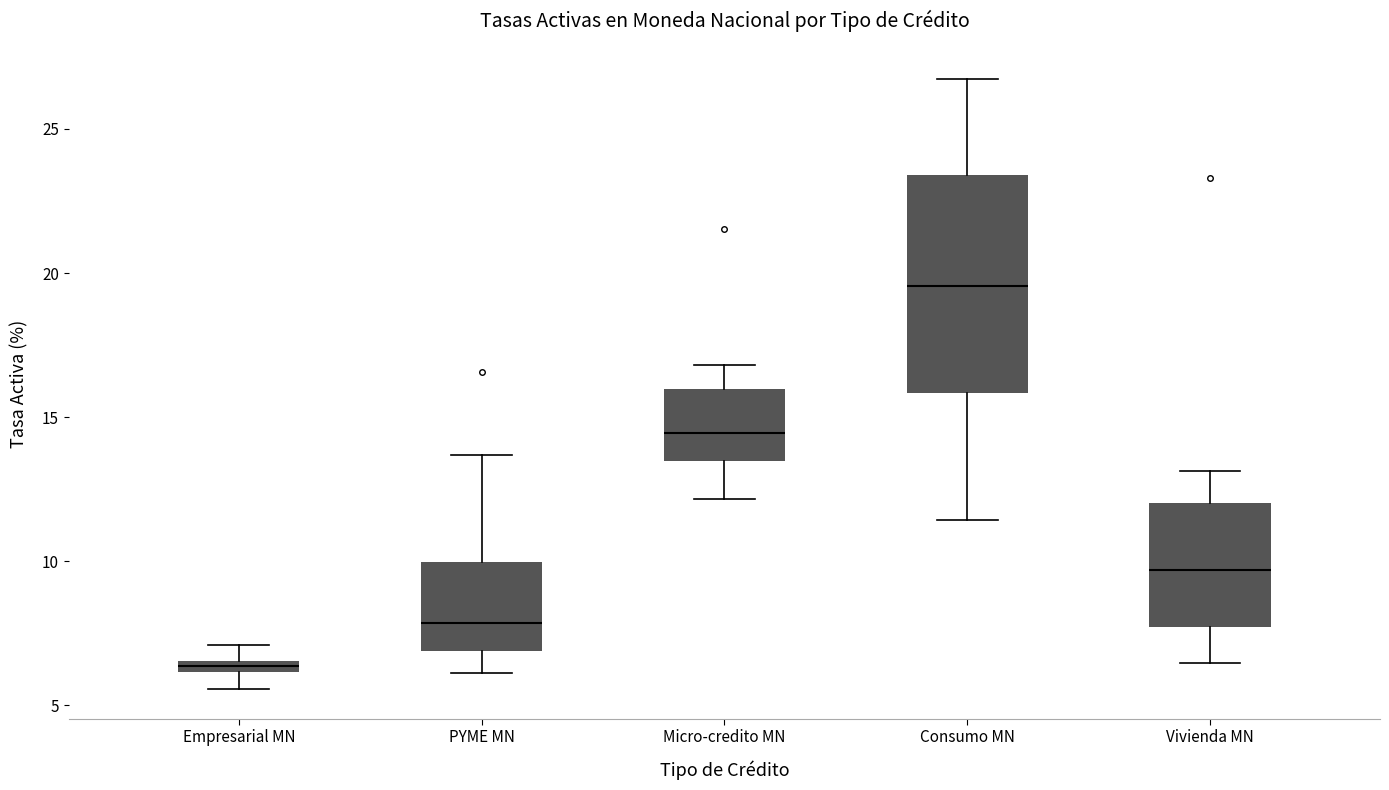

Which box's median line is the highest?

Consumo MN